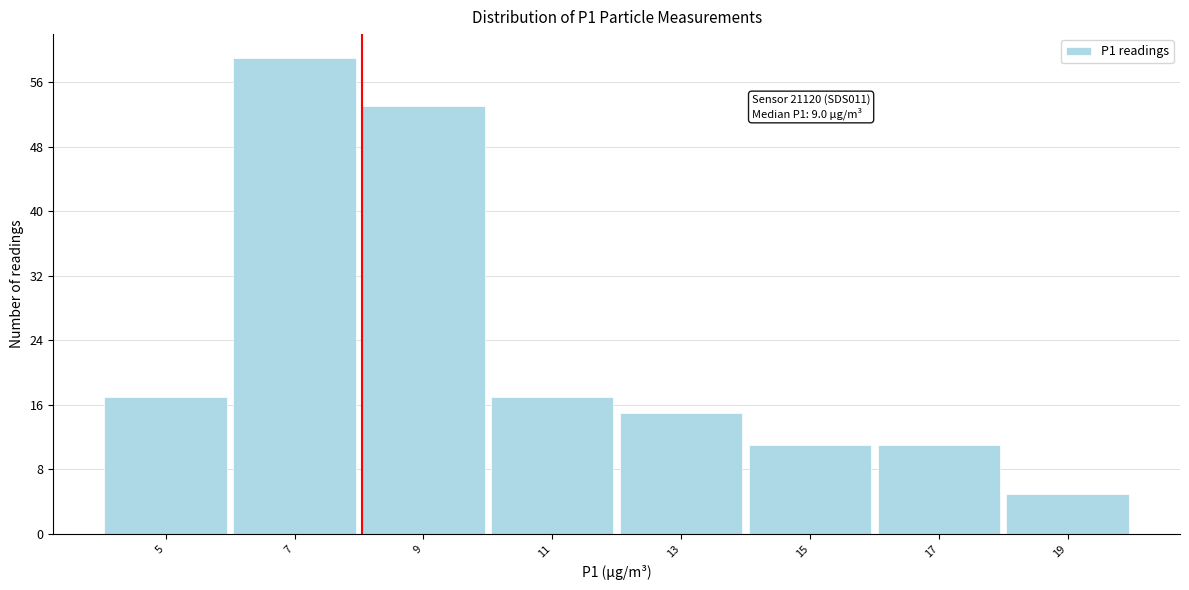

Reading right to left, what are all the values shown in this chart?

19=5	17=11	15=11	13=15	11=17	9=53	7=59	5=17